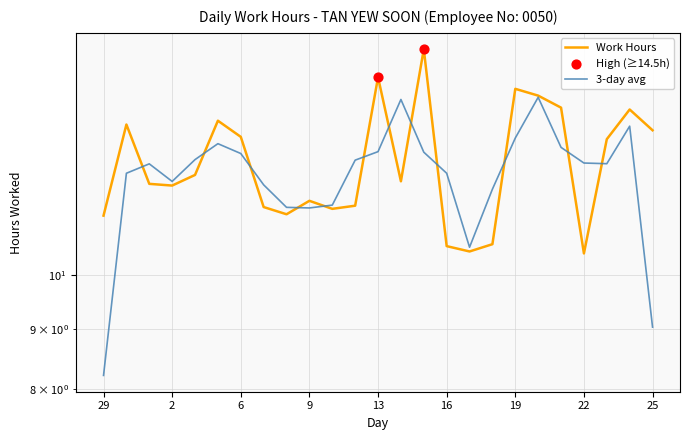

Which has a higher value, 6 or 21?

21